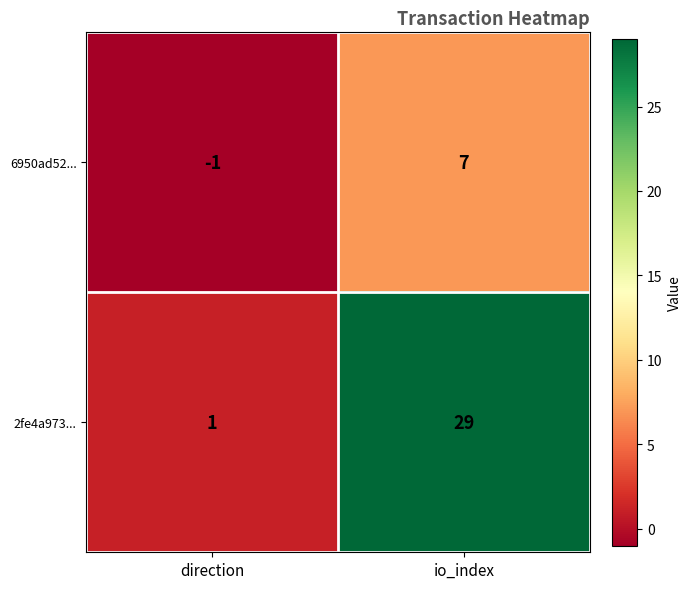

List the series in order of their overall mean, highest first.

2fe4a973..., 6950ad52...